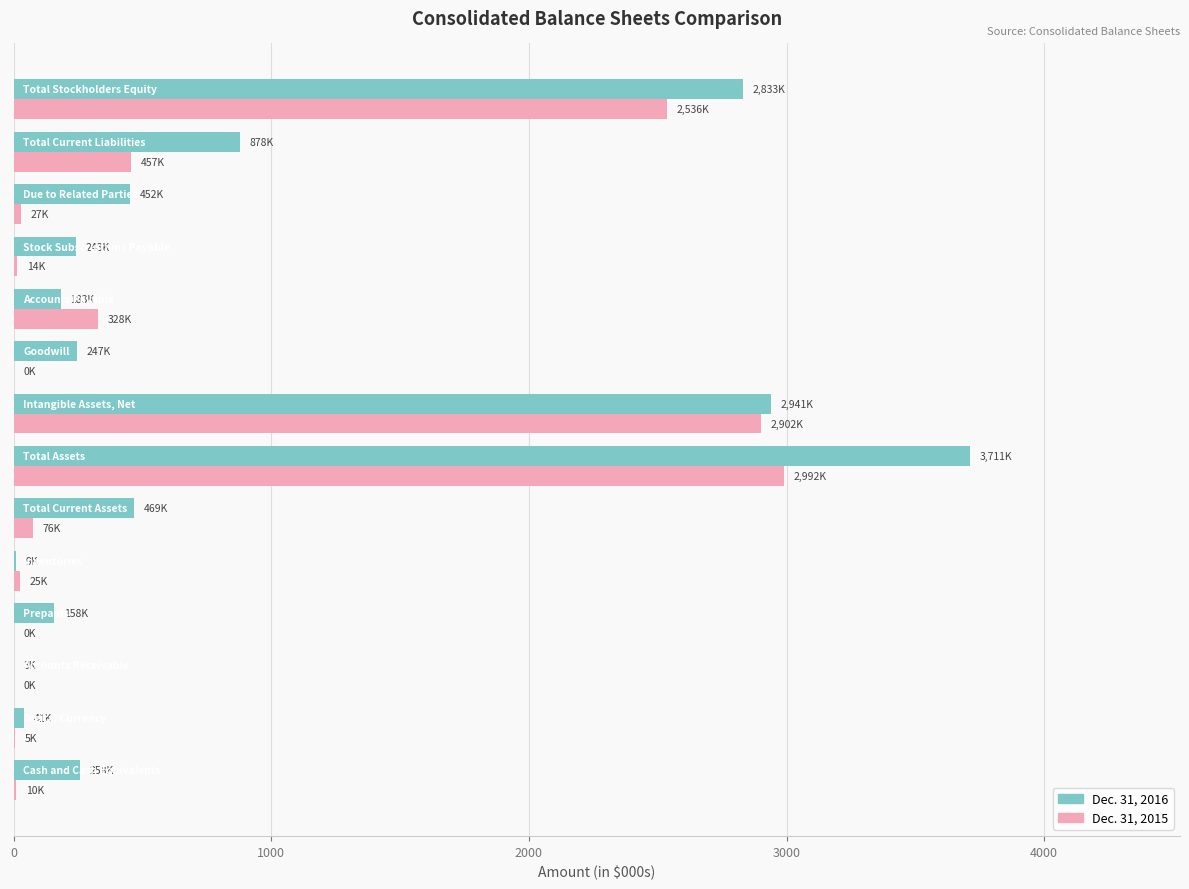

What is the sum of all Dec. 31, 2016 values?

12425.2